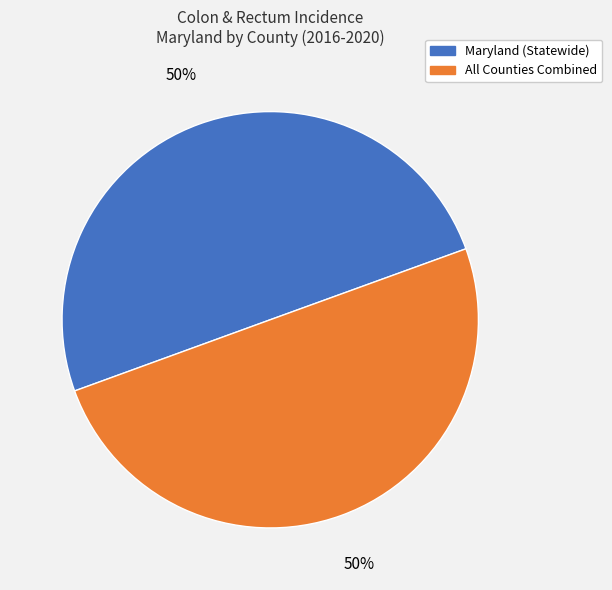

To the nearest percent, what is the average slice percentage?

50%